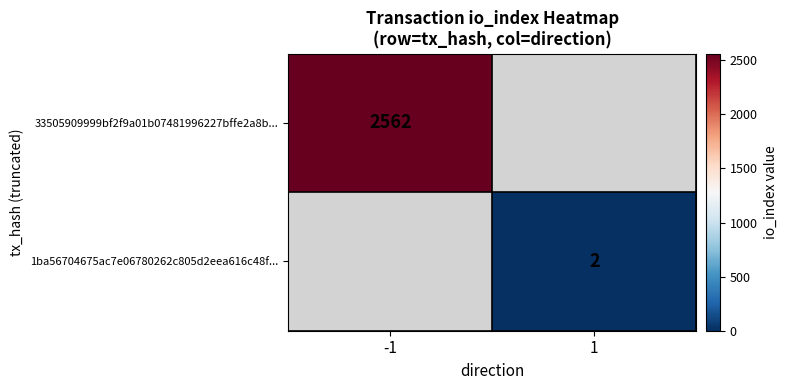

Between 1 and -1, which is larger?

-1